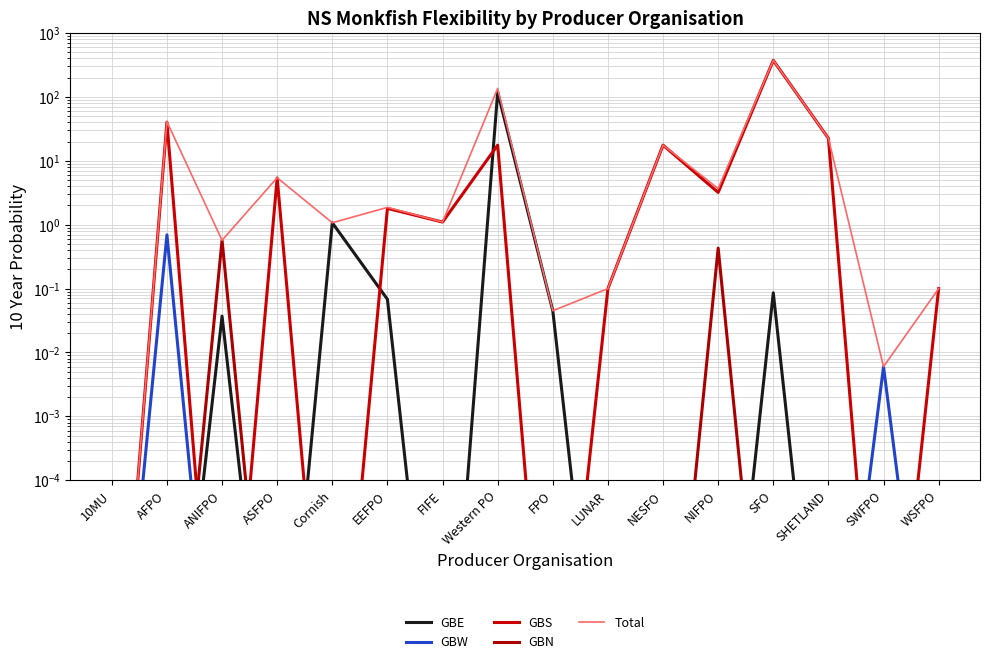

Is the value of GBS at ASFPO greater than the value of GBW at ANIFPO?

Yes